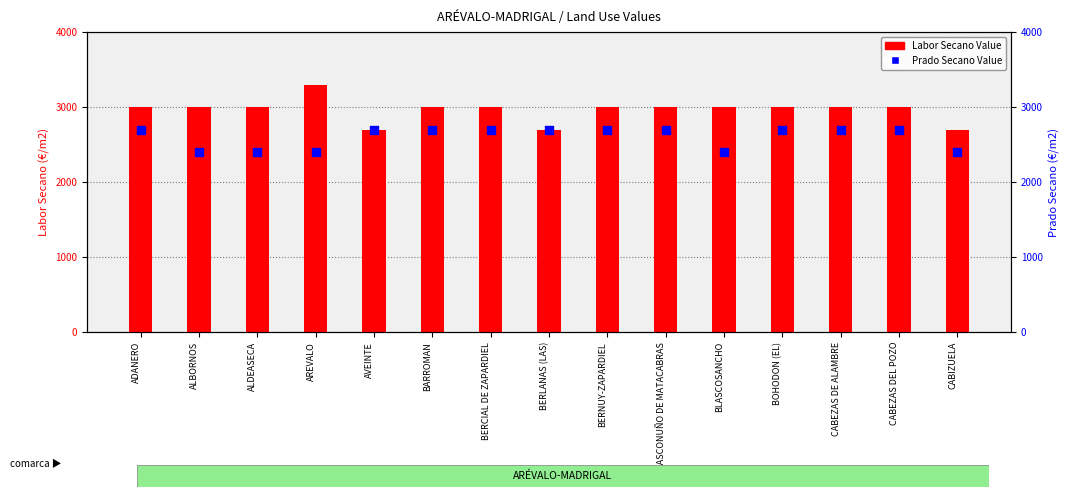

What is the total value across all series at BERNUY-ZAPARDIEL?

5700